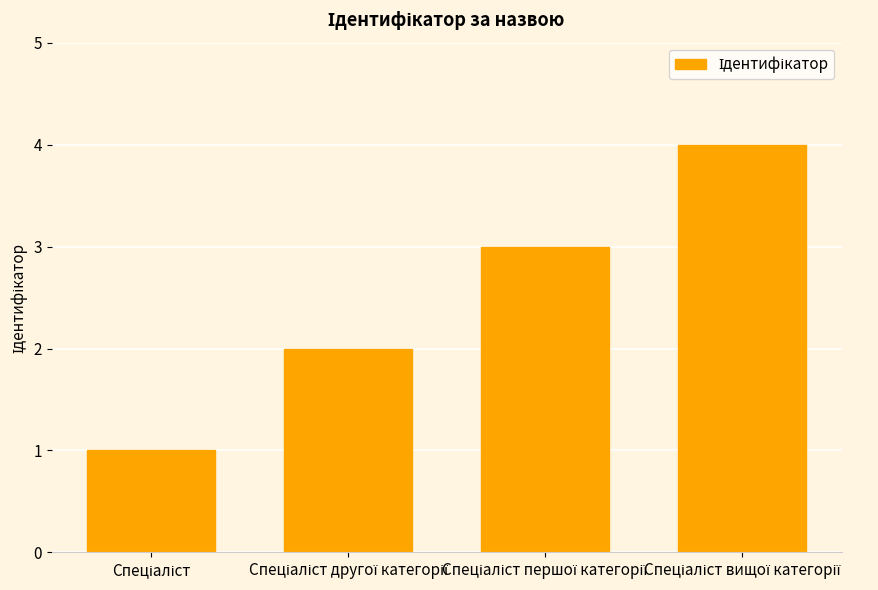

What is the maximum value shown in the chart?

4